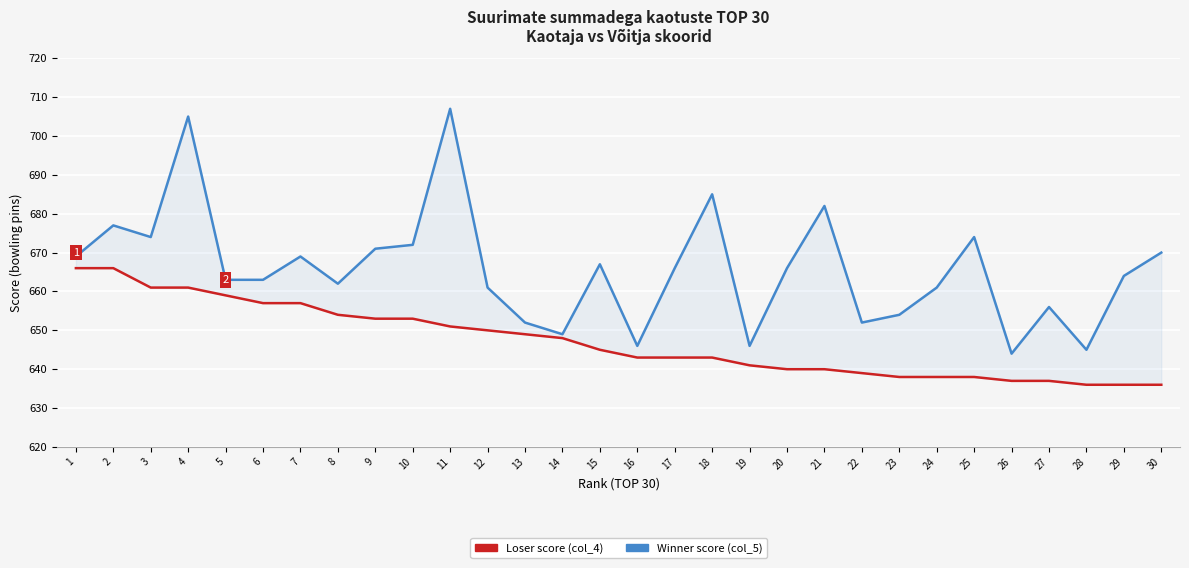

What is the value of the Winner score (col_5) point at the 2nd from the left?

677